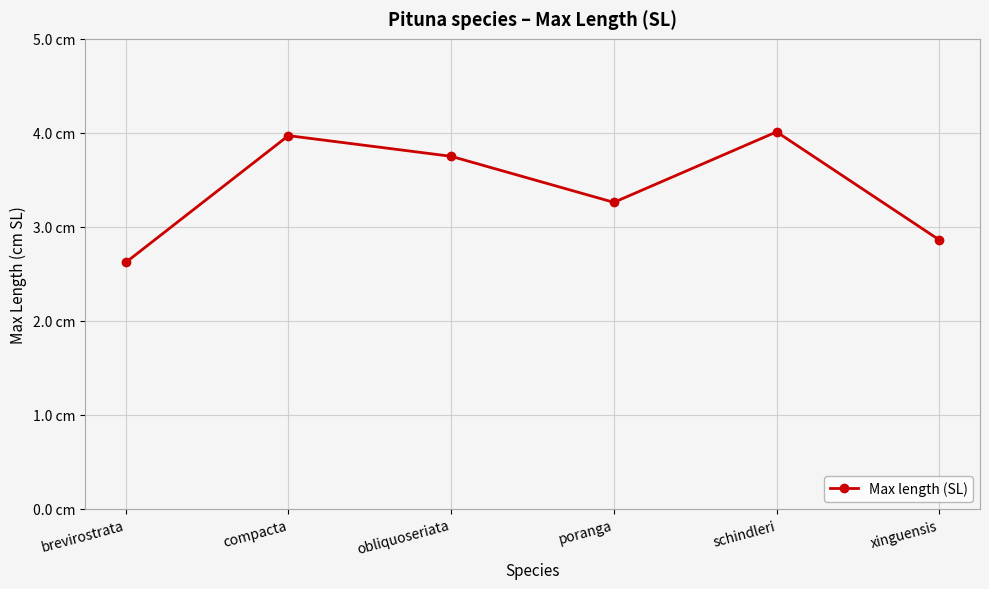

Is this an area chart (filled region under the line)?

No